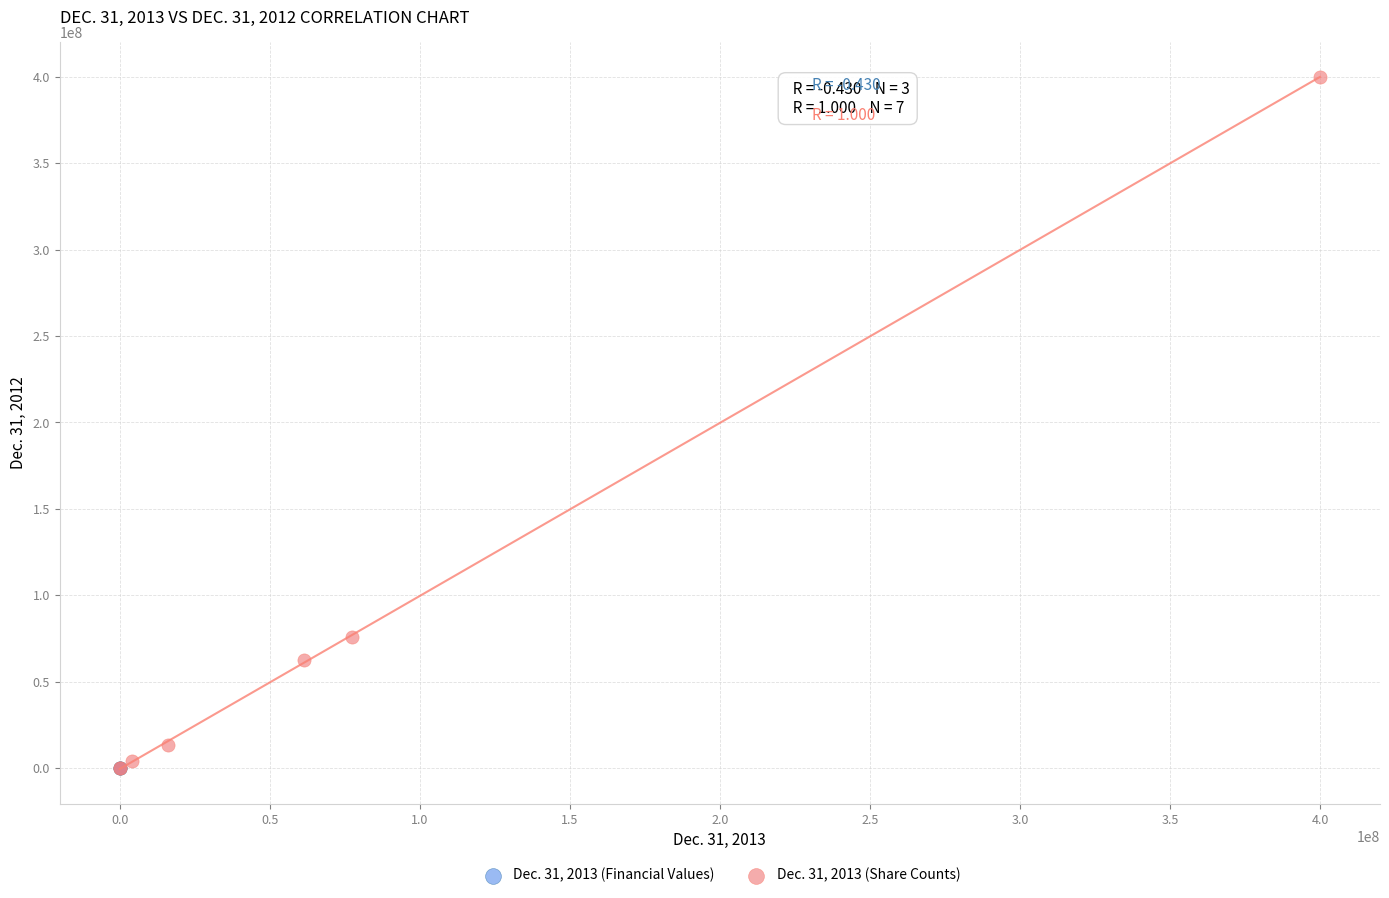

What are all the series names shown in the legend?

Dec. 31, 2013 (Financial Values), Dec. 31, 2013 (Share Counts)